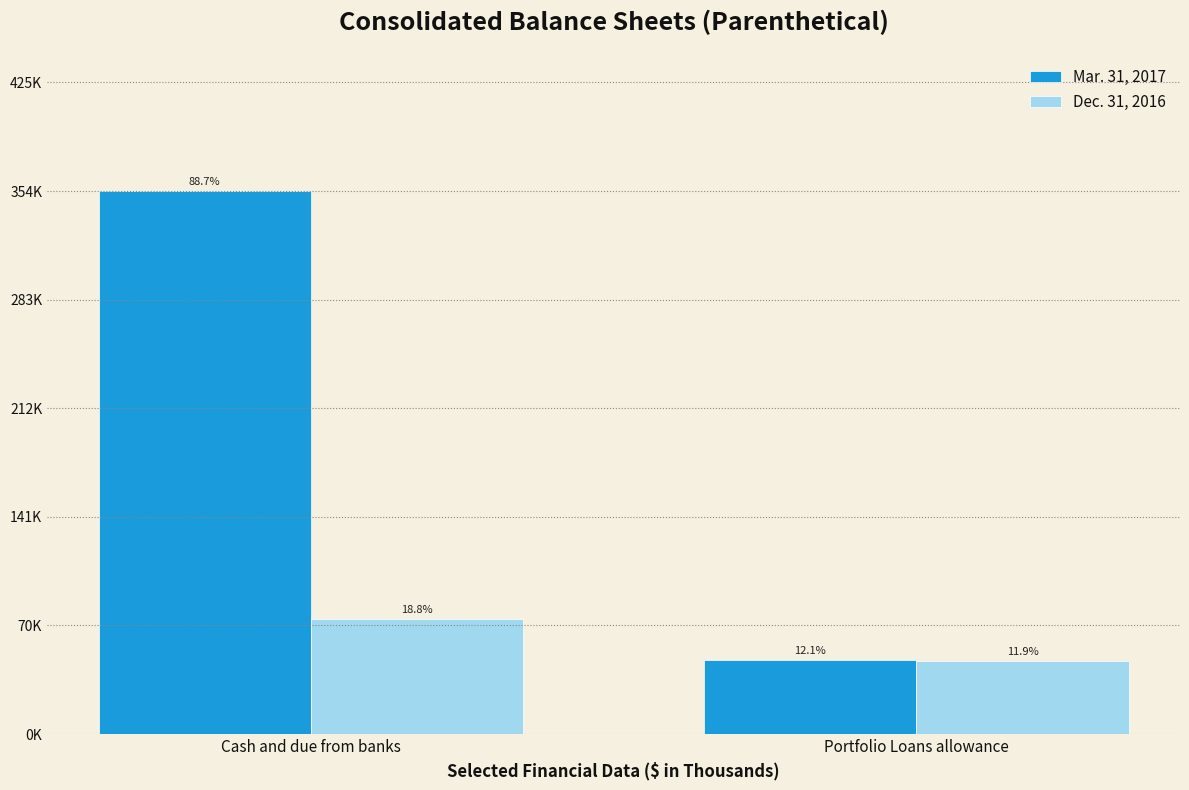

Are the bars grouped side by side (vs. stacked)?

Yes